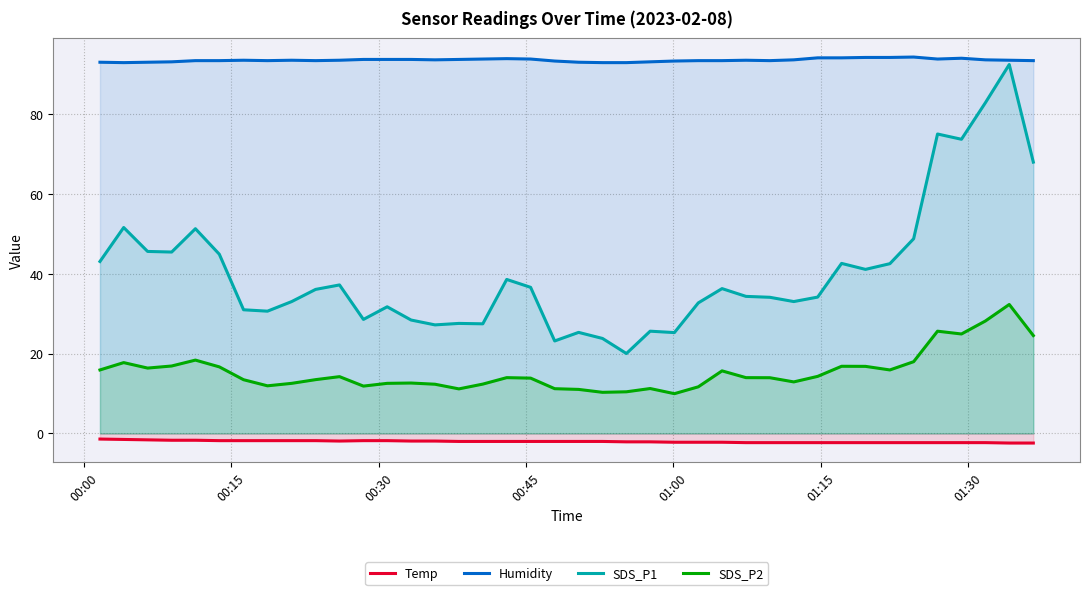

Which series has the largest total across all categories?

Humidity